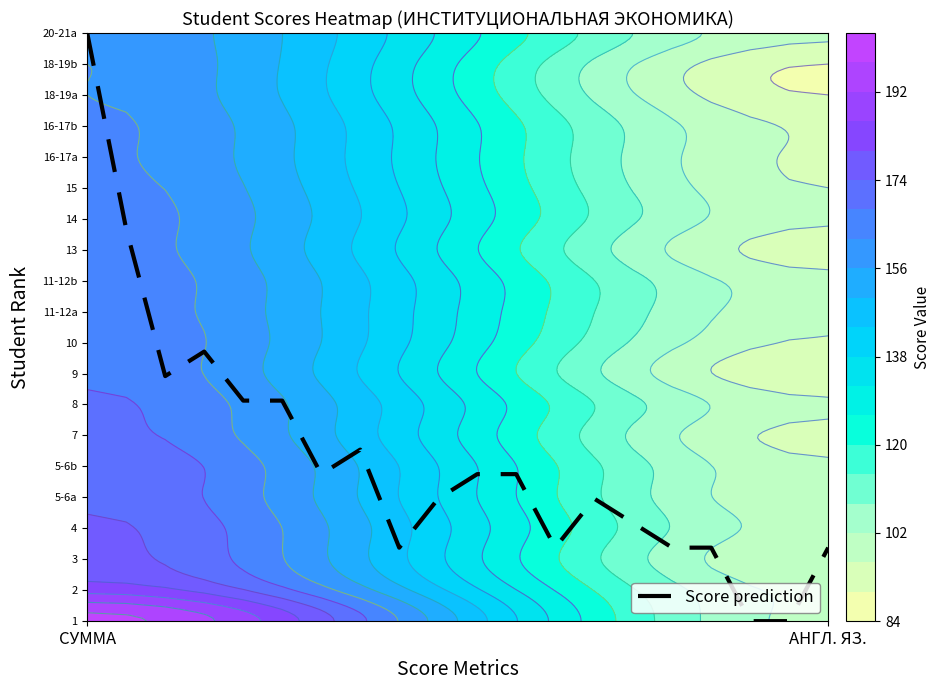

What is the difference between the second highest and minimum values?

12.7